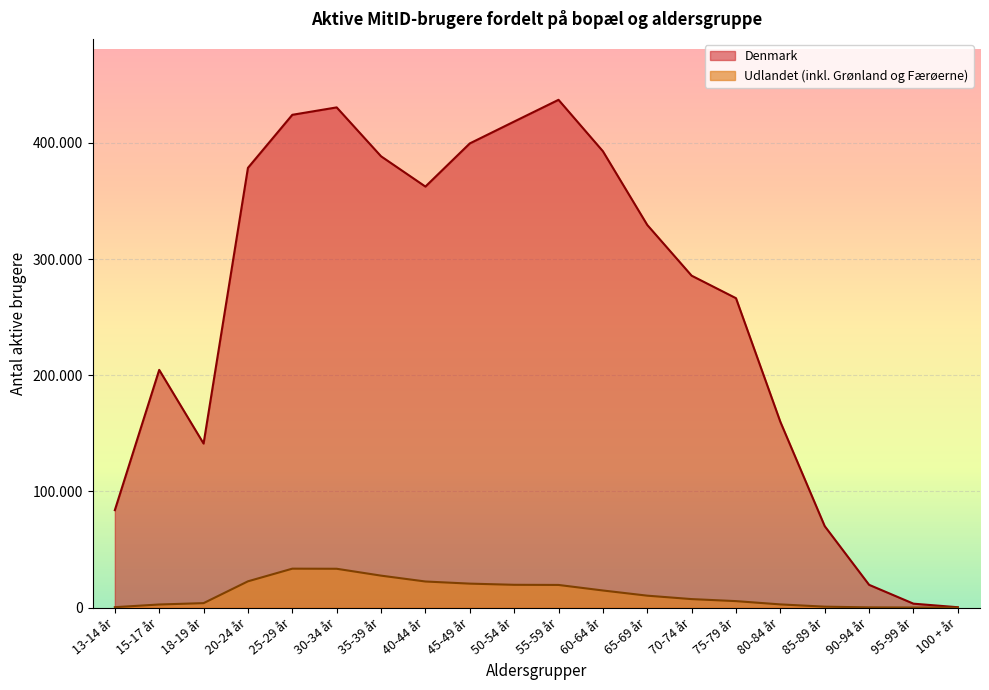

Rank the series by their maximum value, from highest to lowest.

Denmark, Udlandet (inkl. Grønland og Færøerne)